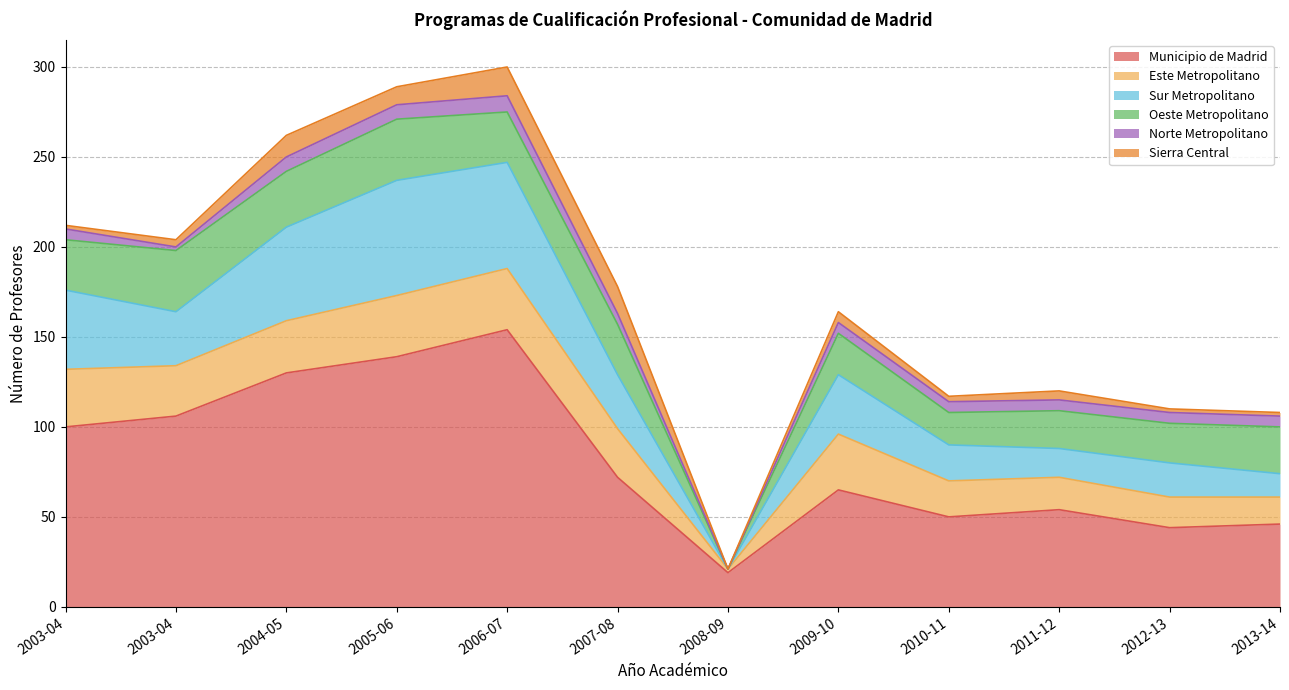

What is the label of the 11th point from the left?

2012-13